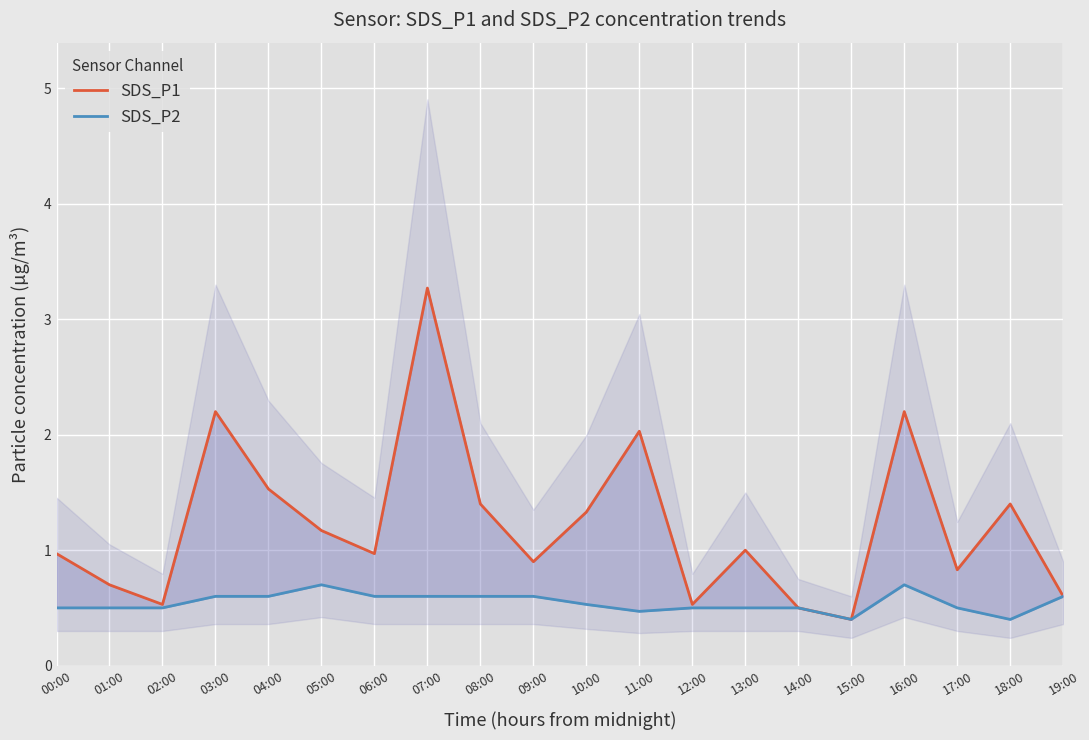

Count the number of categories in the chart.

20